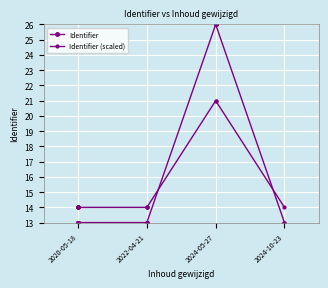

Between 2022-04-21 and 2024-05-27, which series saw the biggest shift?

Identifier